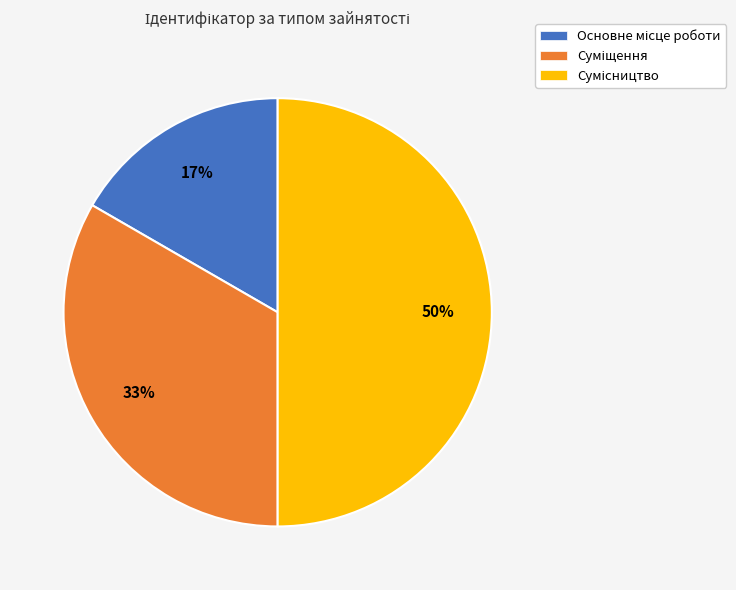

To the nearest percent, what is the average slice percentage?

33%